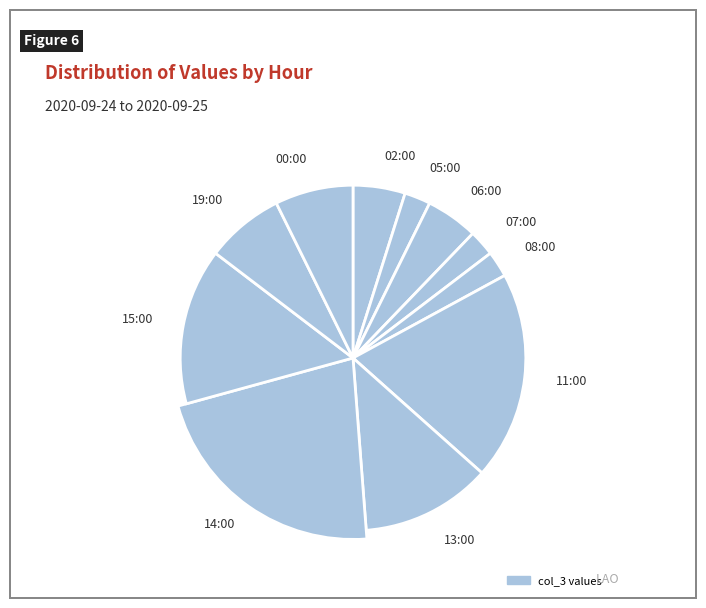

What is the ratio of the value at 19:00 to the value at 15:00?

0.5